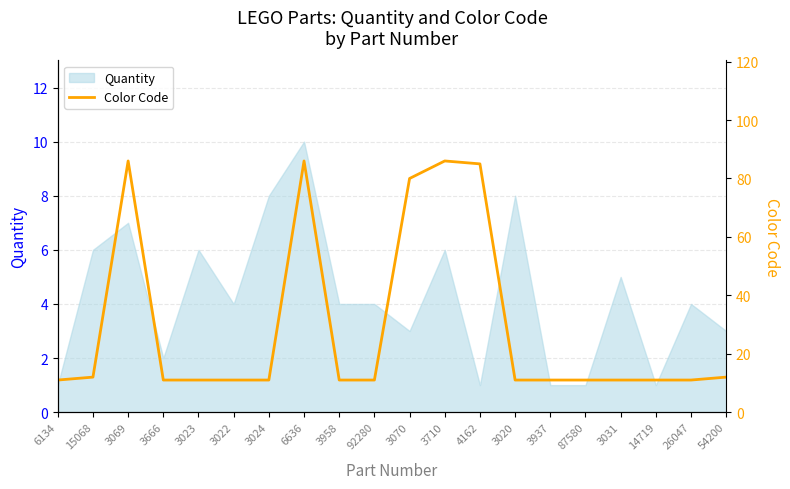

Rank the categories by value from highest to lowest.

3069, 6636, 3710, 4162, 3070, 15068, 54200, 6134, 3666, 3023, 3022, 3024, 3958, 92280, 3020, 3937, 87580, 3031, 14719, 26047